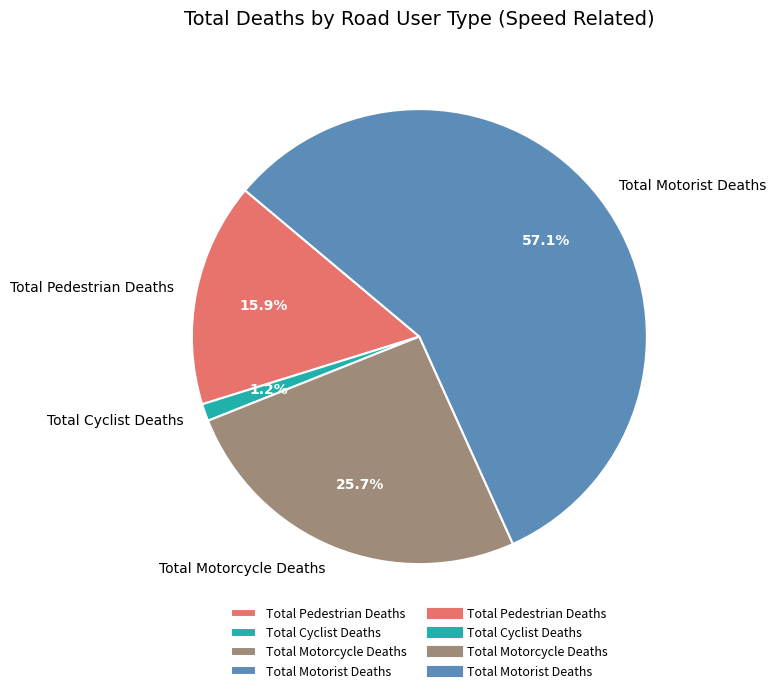

Rank the categories by value from highest to lowest.

Total Motorist Deaths, Total Motorcycle Deaths, Total Pedestrian Deaths, Total Cyclist Deaths